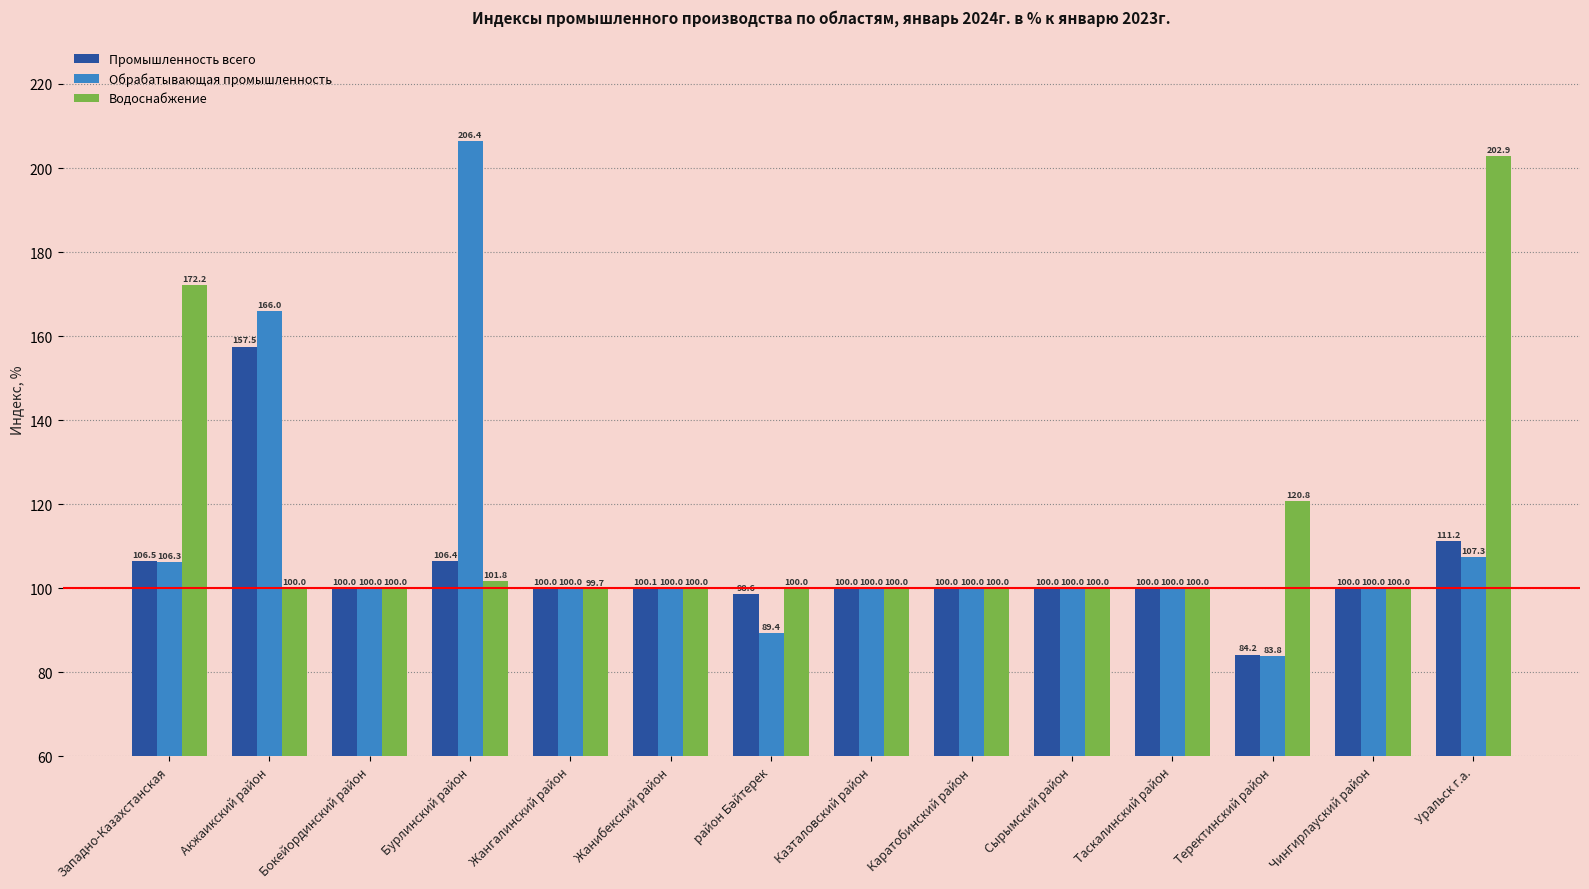

How many categories are shown in the chart?

14